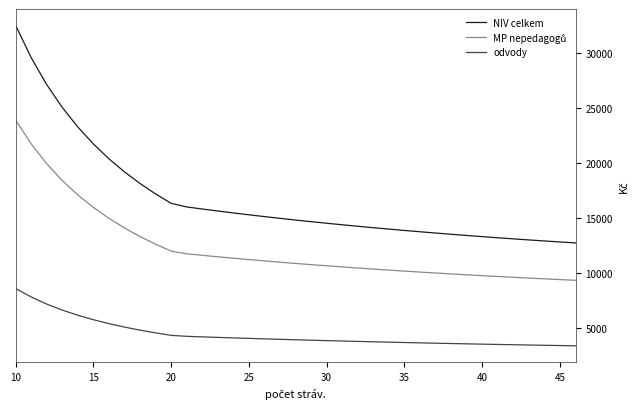

Which series has the largest range (max minus min)?

NIV celkem